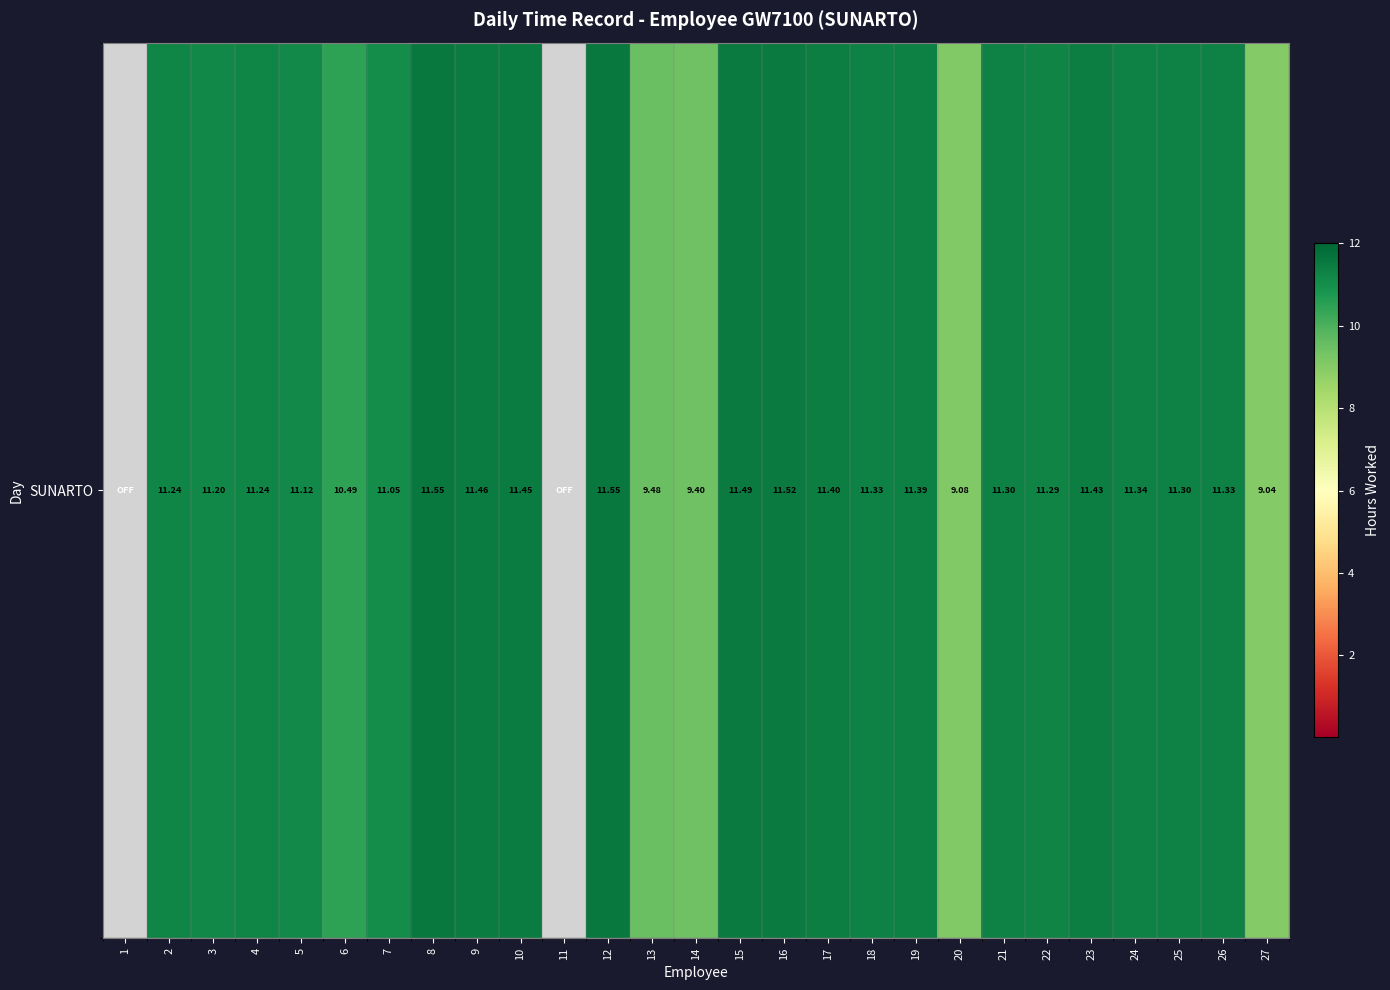

Where is the data nearest to the value 5?

27